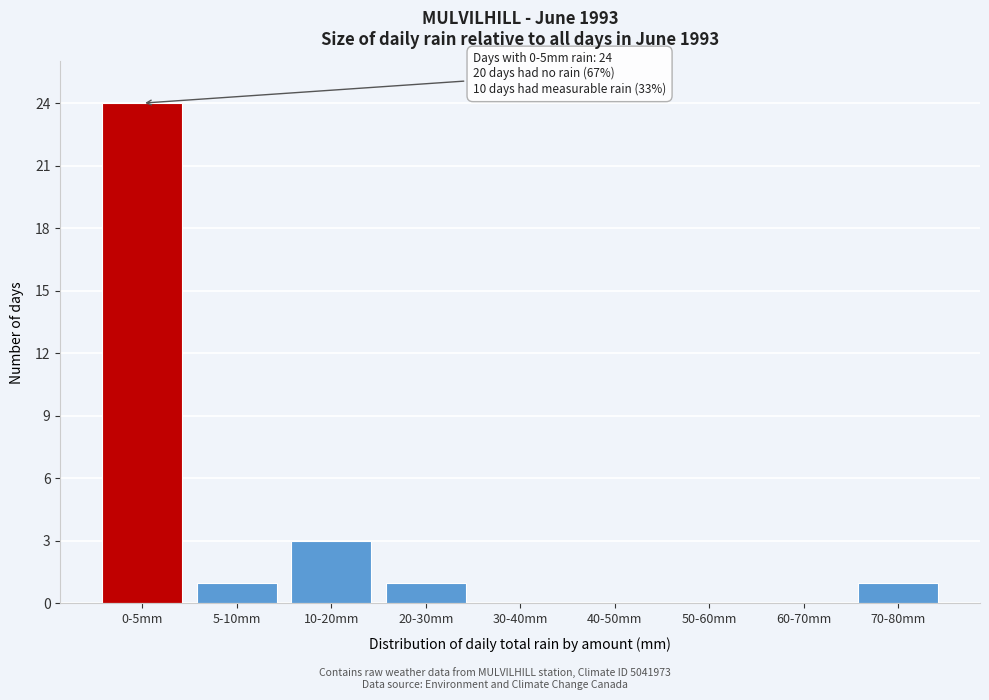

Reading left to right, extract all data points from this chart.

0-5mm=24	5-10mm=1	10-20mm=3	20-30mm=1	30-40mm=0	40-50mm=0	50-60mm=0	60-70mm=0	70-80mm=1